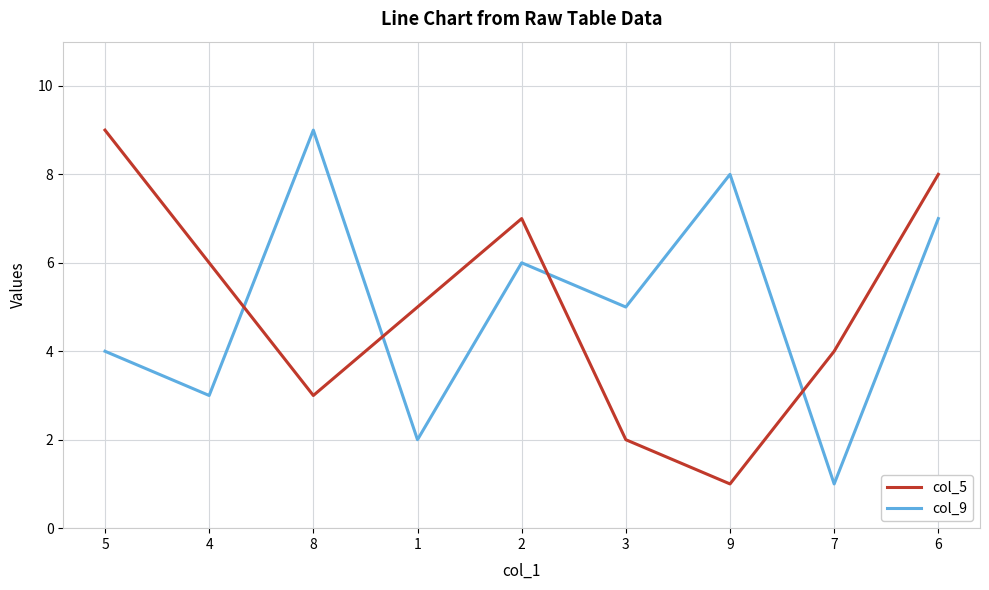

Which series changed the most between 5 and 1?

col_5